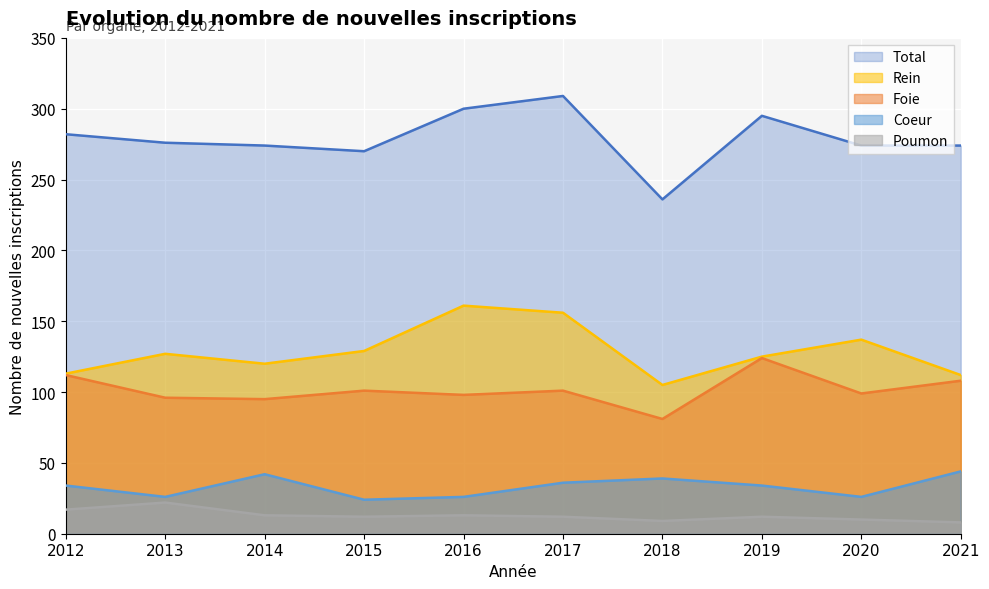

How many data points does each series have?

10